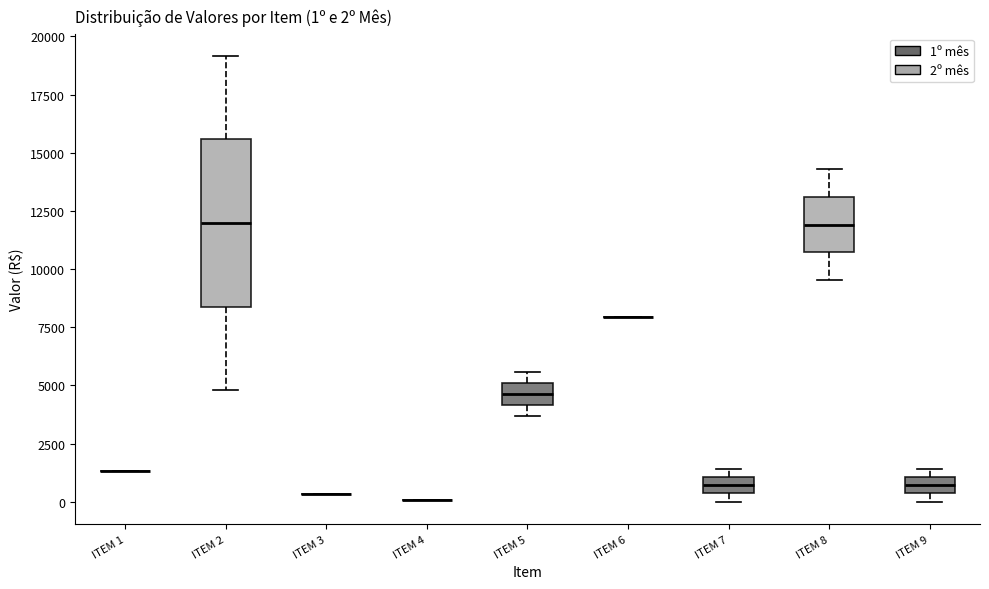

Comparing the boxes themselves (not the whiskers), which one is the tallest?

ITEM 2